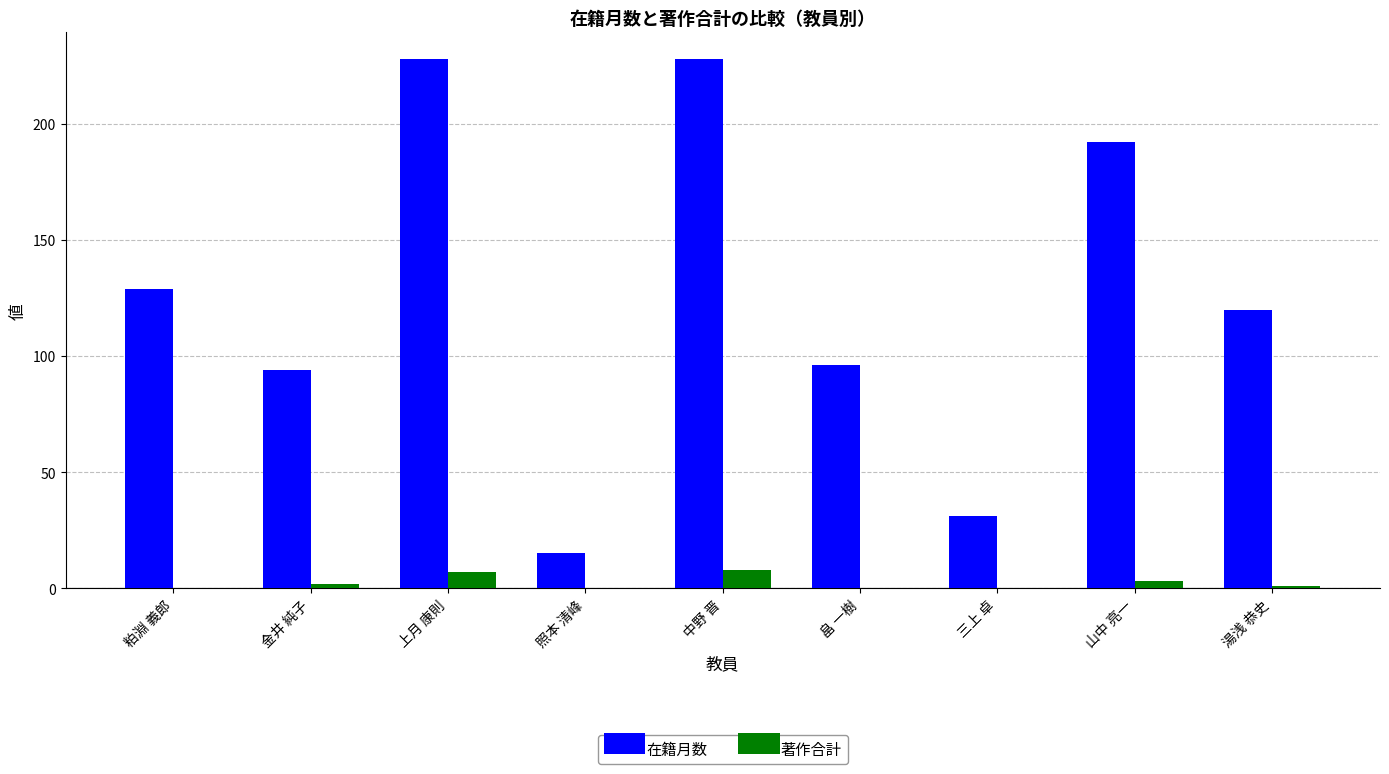

How many 著作合計 values are between 0 and 3?

7